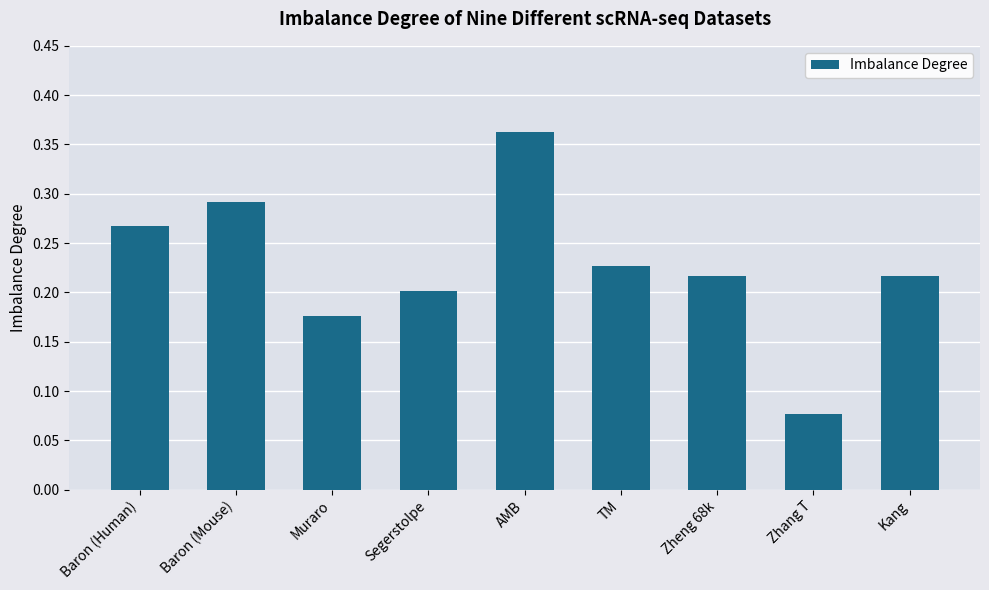

Which label corresponds to the largest value in the chart?

AMB